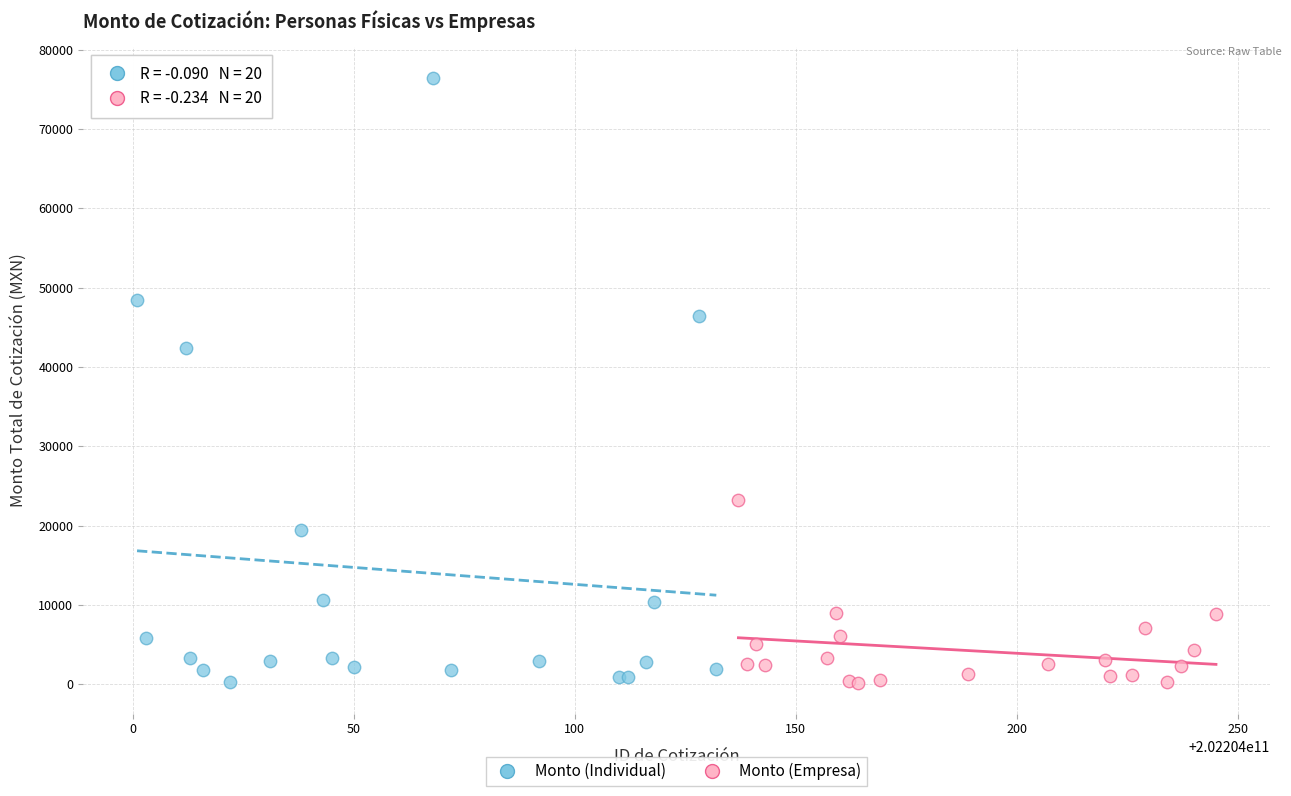

Which series contains the highest Y value?

Monto (Individual)